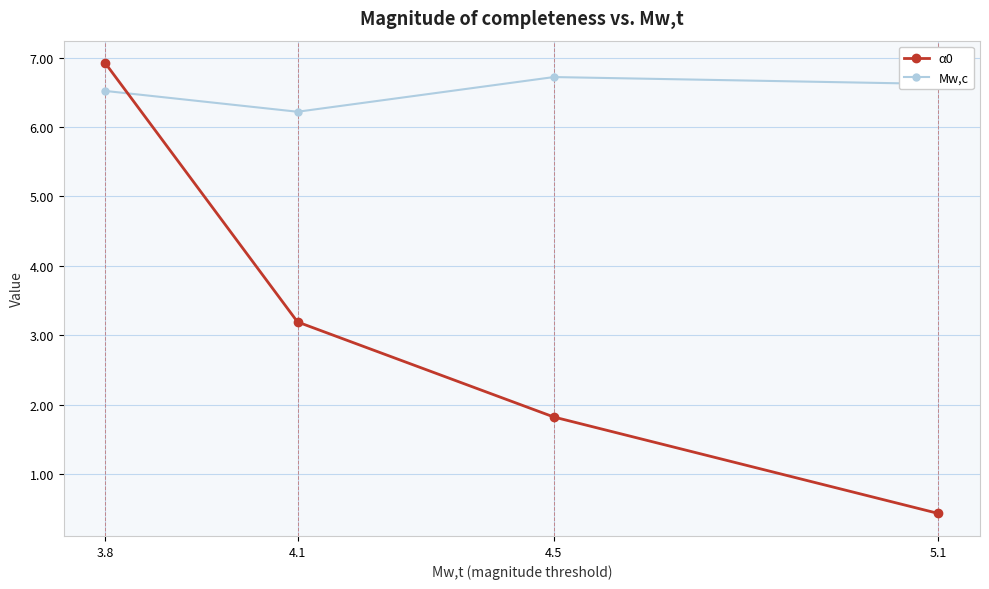

Does the chart display data point markers on the line(s)?

Yes